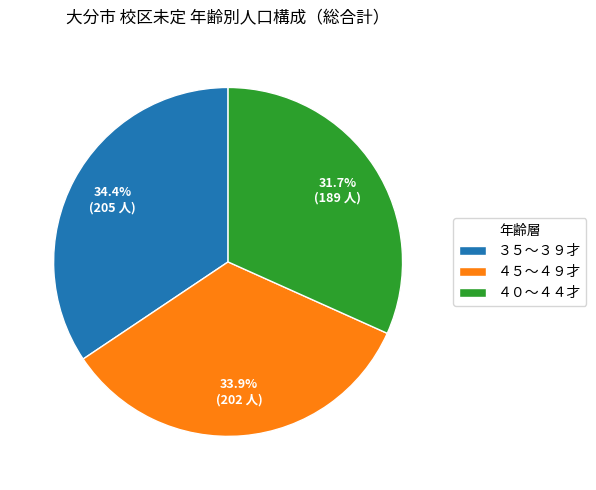

Between ３５～３９才 and ４５～４９才, which is larger?

３５～３９才